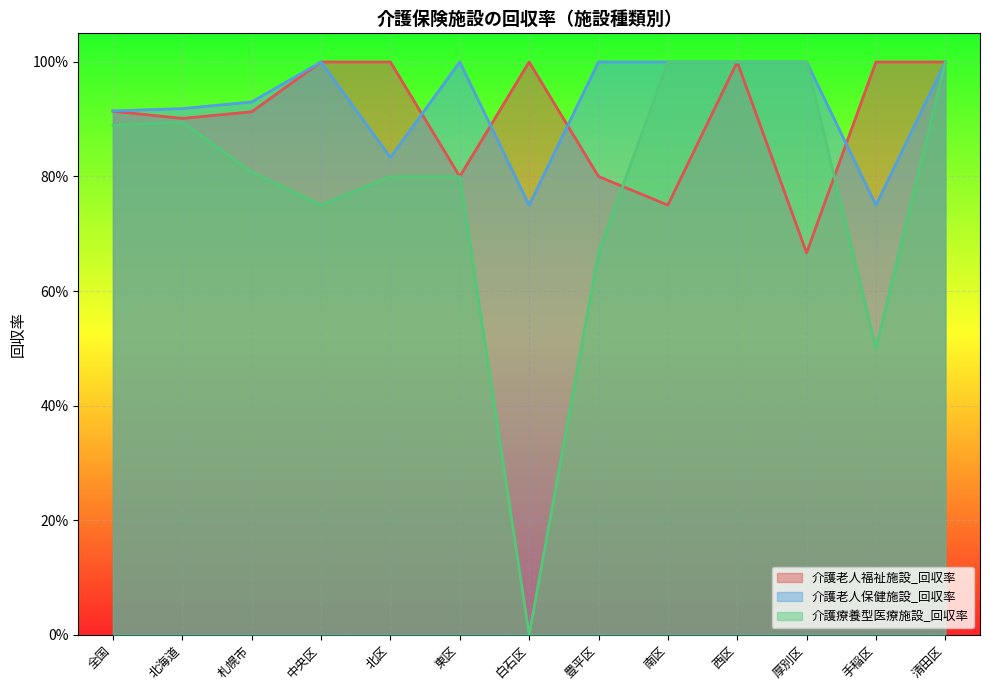

At how many categories does at least one series exceed 0?

13